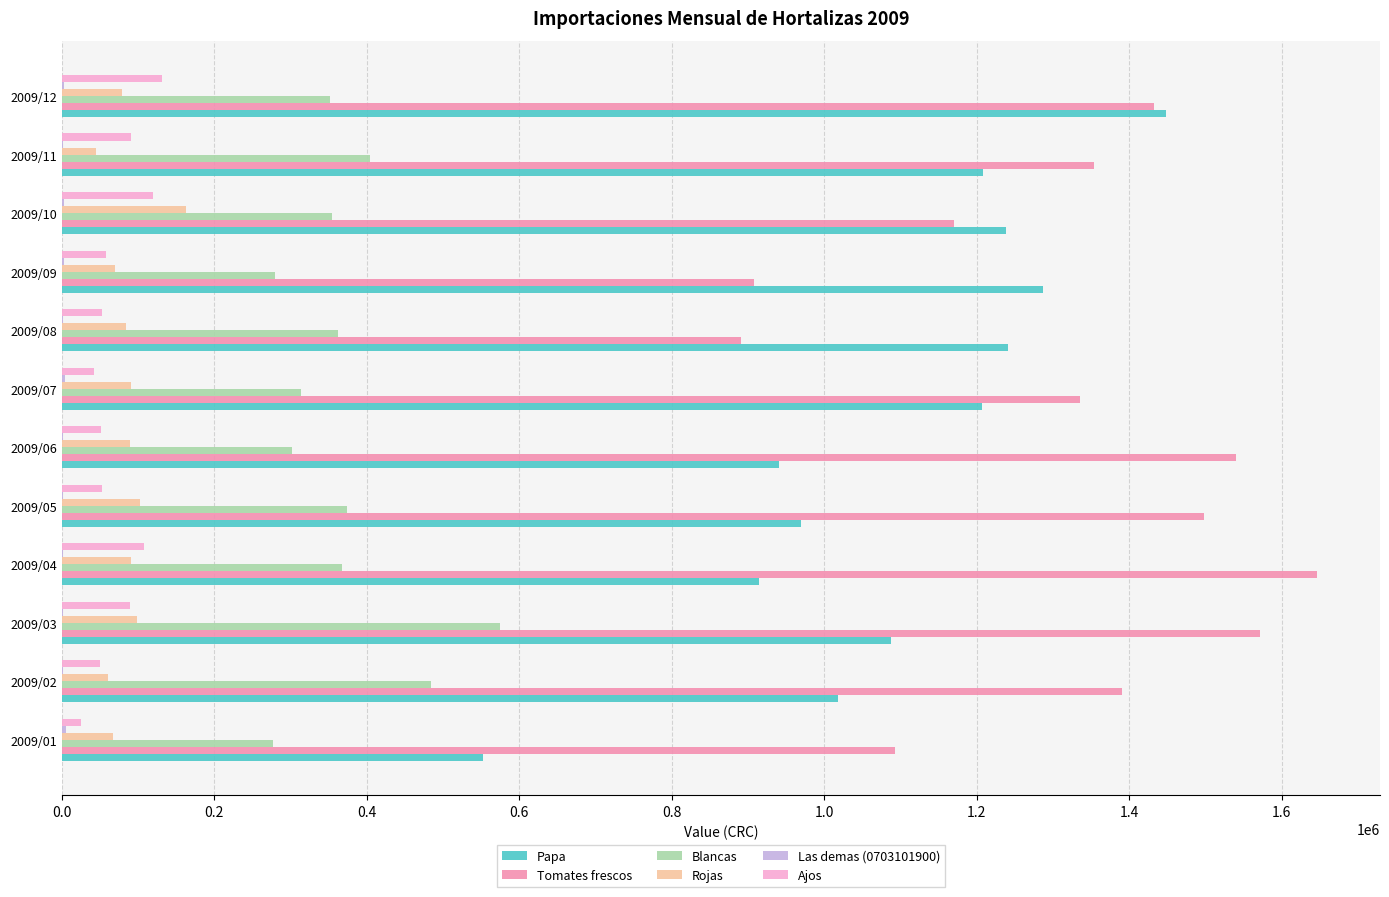

At which label is Blancas closest to 425985?

2009/11